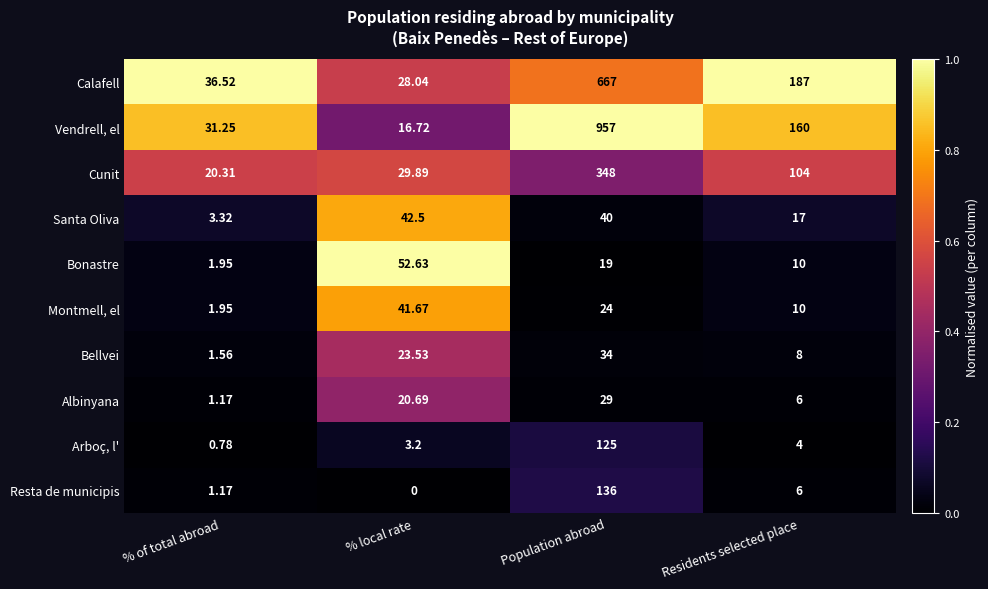

Count the number of data series in this chart.

10